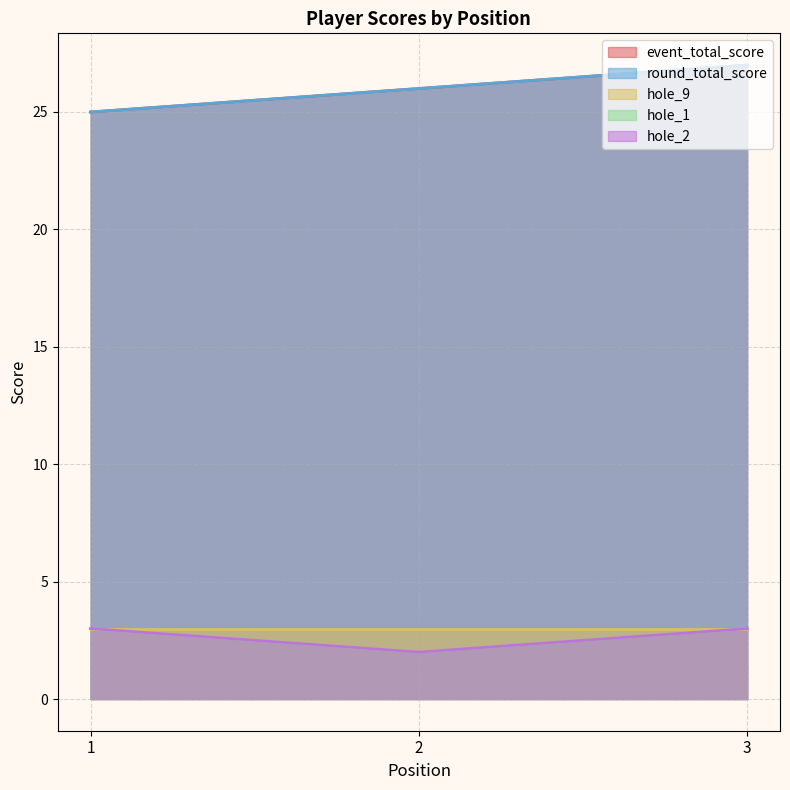

Read the round_total_score value at 1.

25